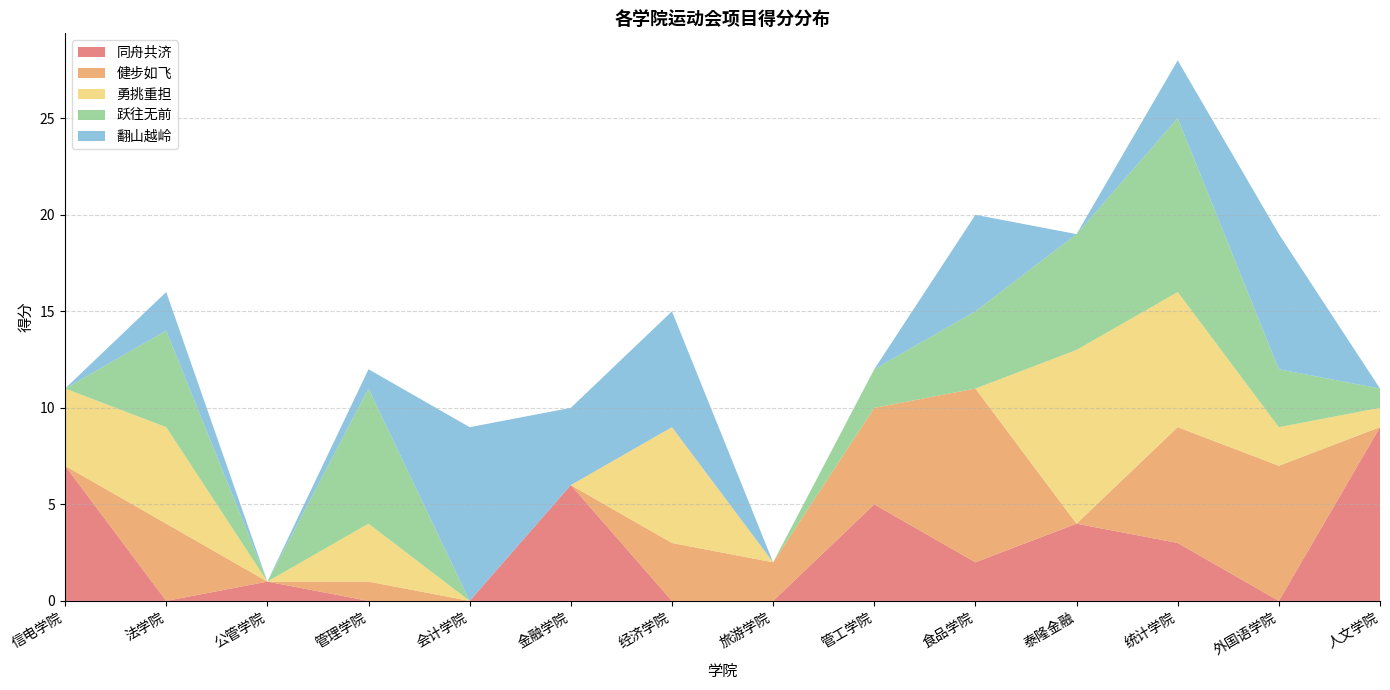

Reading left to right, transcribe all the data shown in this chart.

同舟共济: 7	0	1	0	0	6	0	0	5	2	4	3	0	9
健步如飞: 0	4	0	1	0	0	3	2	5	9	0	6	7	0
勇挑重担: 4	5	0	3	0	0	6	0	0	0	9	7	2	1
跃往无前: 0	5	0	7	0	0	0	0	2	4	6	9	3	1
翻山越岭: 0	2	0	1	9	4	6	0	0	5	0	3	7	0